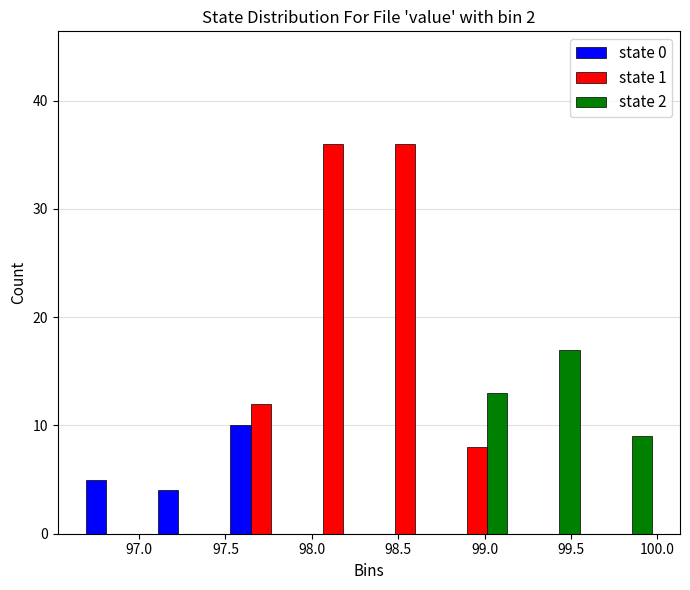

Reading left to right, transcribe this chart: for each range on the x-axis, give the height of each series' bar. Neither the bar edges nor the heights are printed on the chart, so give them approximately, as read against the axes.

96.65 to 97.10: state 0=5	state 1=0	state 2=0
97.10 to 97.50: state 0=4	state 1=0	state 2=0
97.50 to 97.90: state 0=10	state 1=12	state 2=0
97.90 to 98.35: state 0=0	state 1=36	state 2=0
98.35 to 98.75: state 0=0	state 1=36	state 2=0
98.75 to 99.15: state 0=0	state 1=8	state 2=13
99.15 to 99.60: state 0=0	state 1=0	state 2=17
99.60 to 100.00: state 0=0	state 1=0	state 2=9